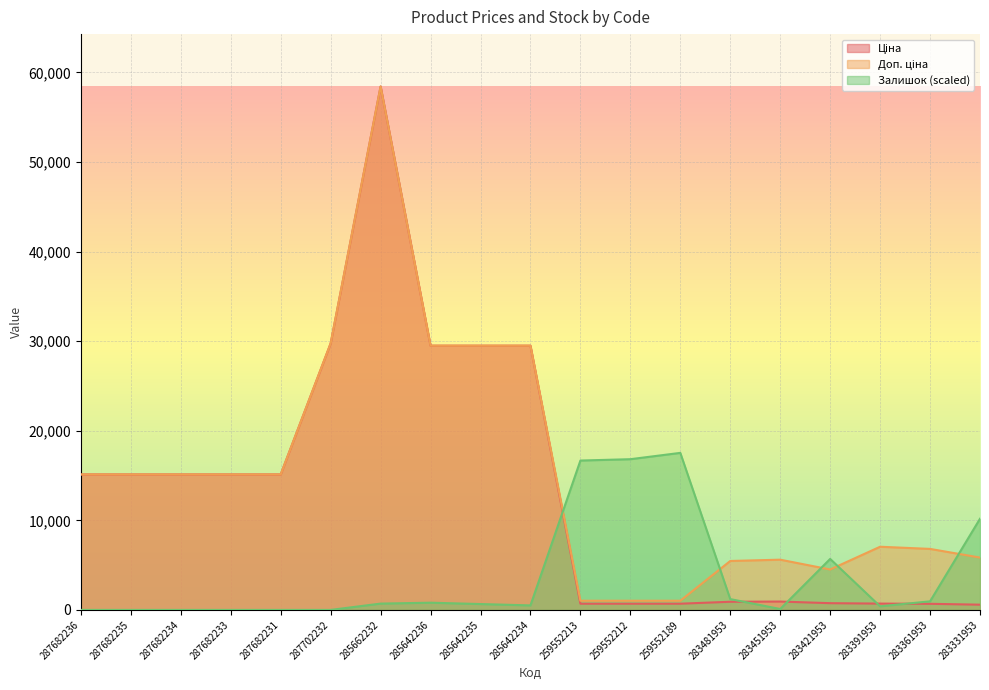

True or false: Ціна and Доп. ціна cross at least once.

False